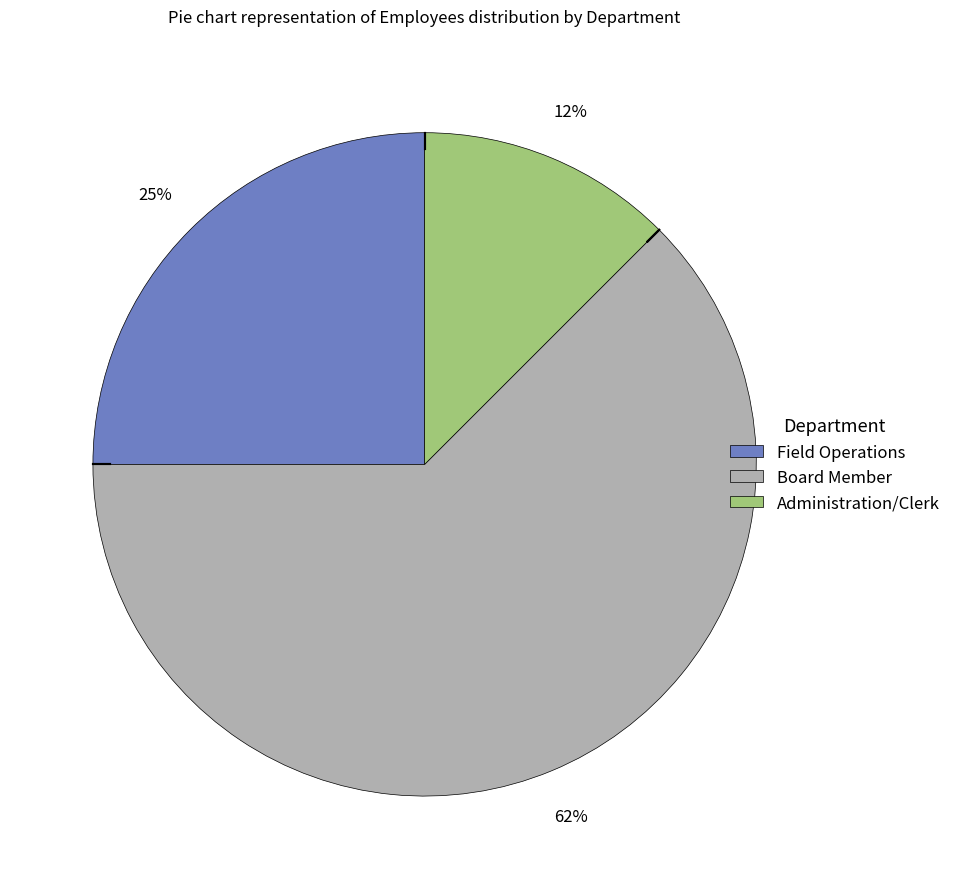

Is there any slice that represents more than half of the pie?

Yes